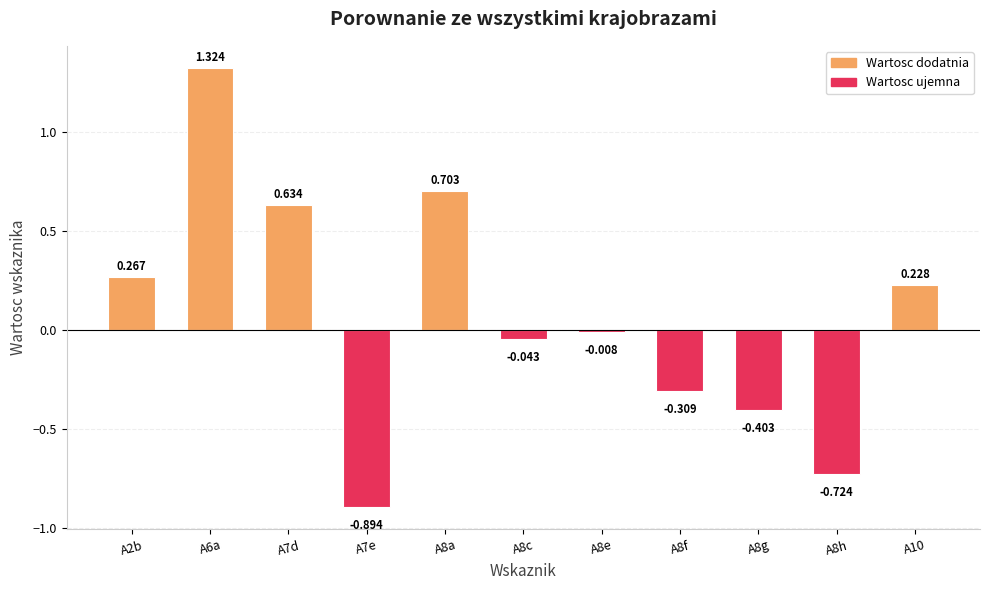

What is the change in value from A8a to A8f?

-1.0